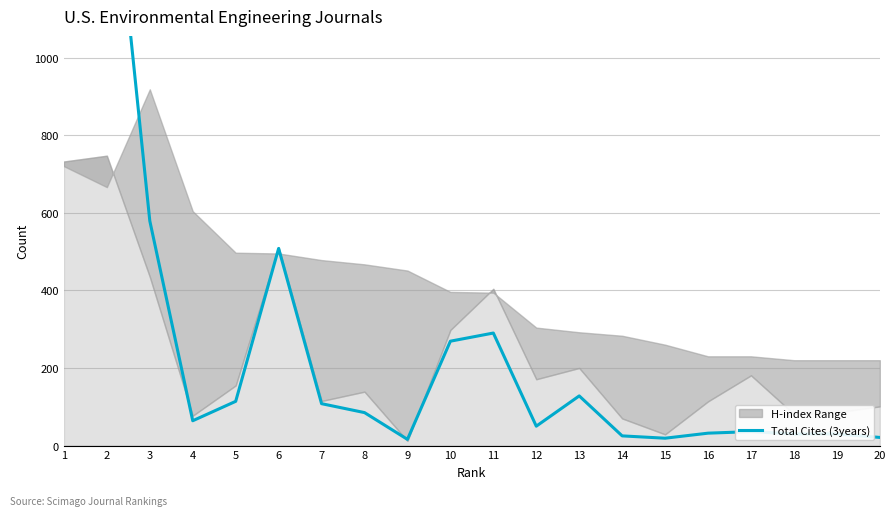

What is the change in value from 3 to 11?

-289